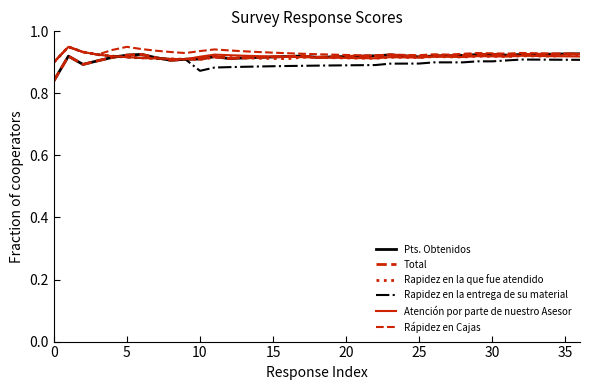

Which series has the largest range (max minus min)?

Pts. Obtenidos